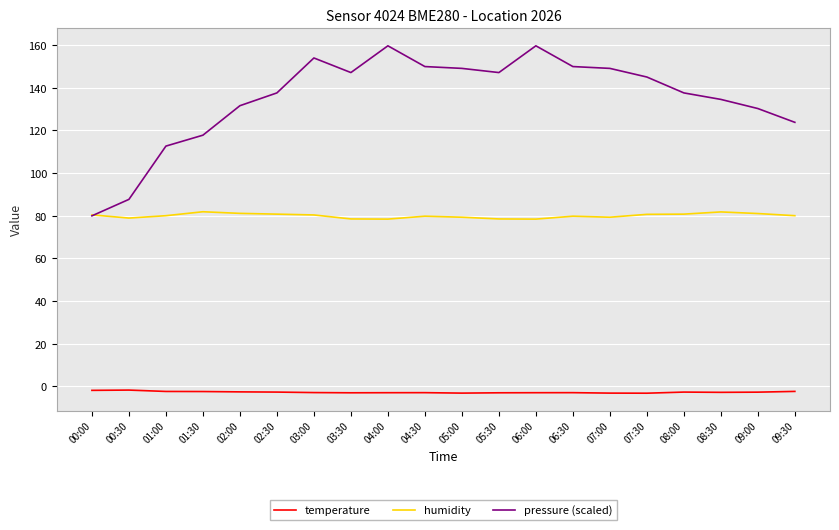

True or false: humidity has more than 0 interior local peaks.

True